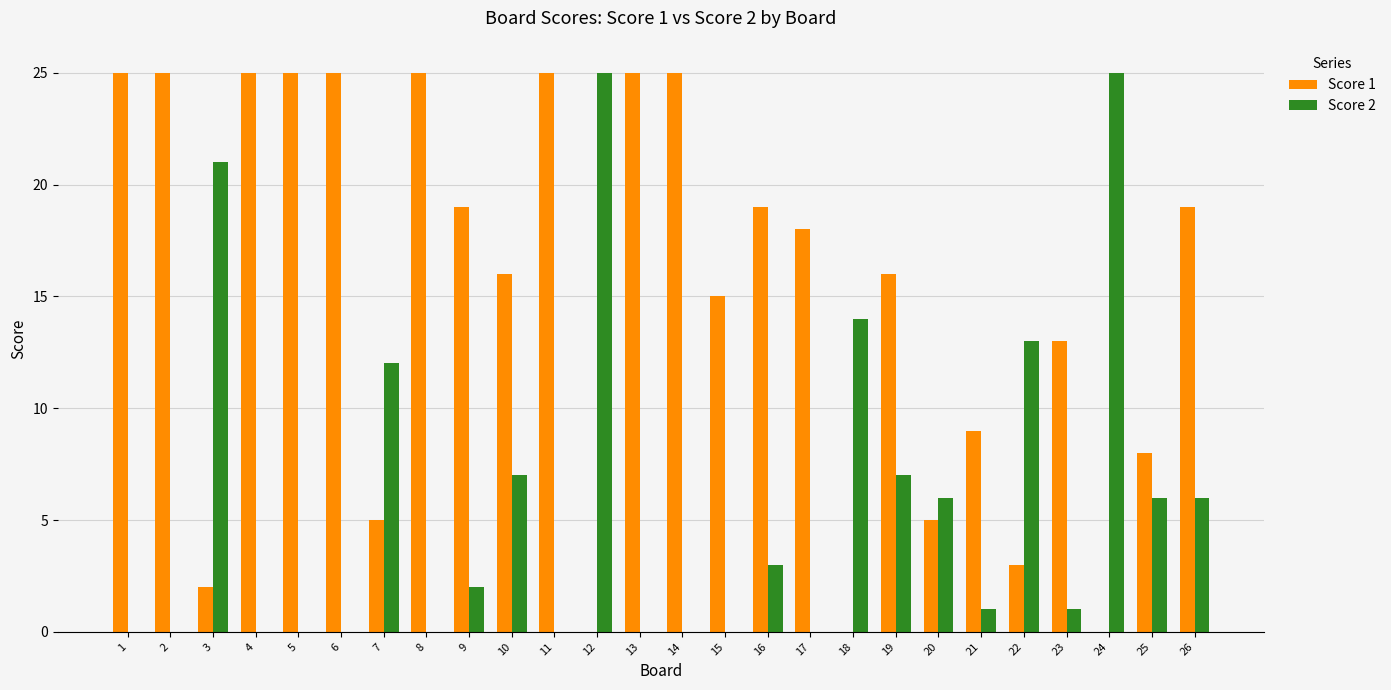

How many groups of bars are there?

26